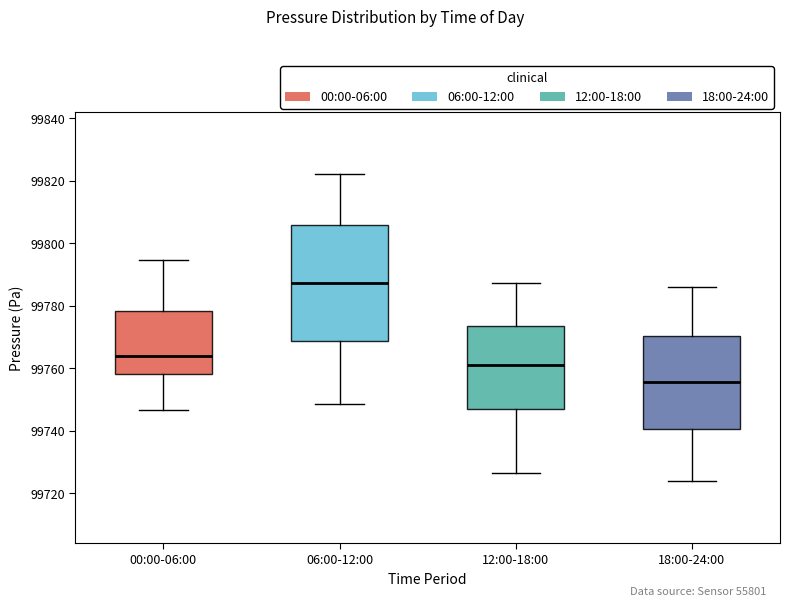

Which box has the lowest median line?

18:00-24:00